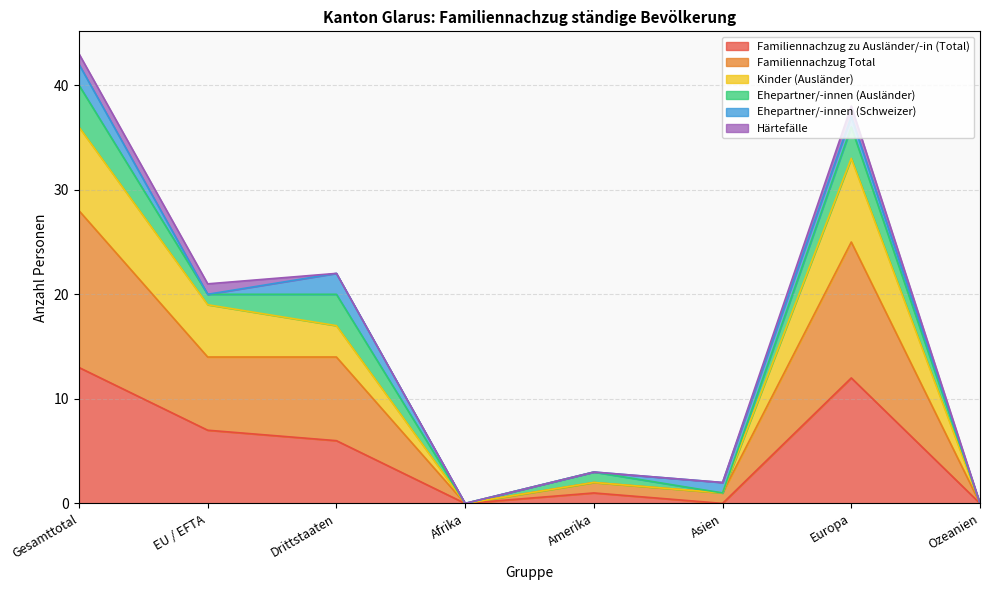

Is the value of Kinder (Ausländer) at Ozeanien greater than the value of Familiennachzug Total at Amerika?

No